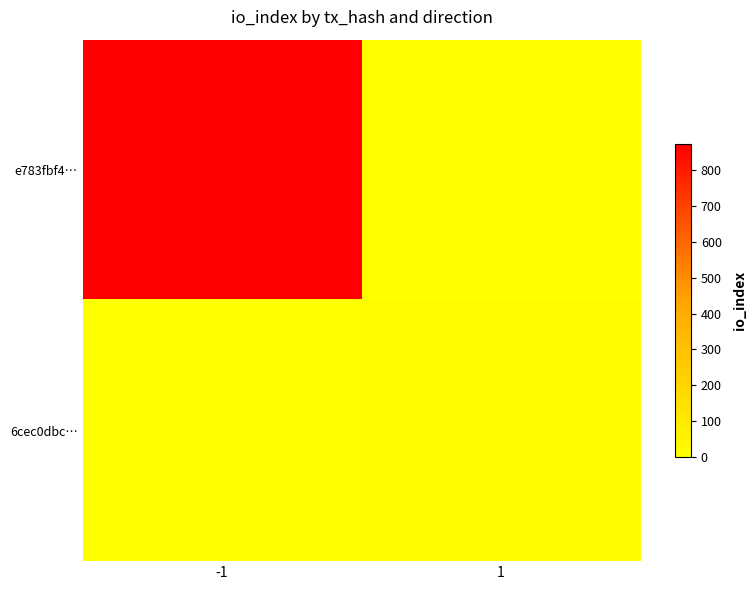

How many distinct data groups are displayed?

2